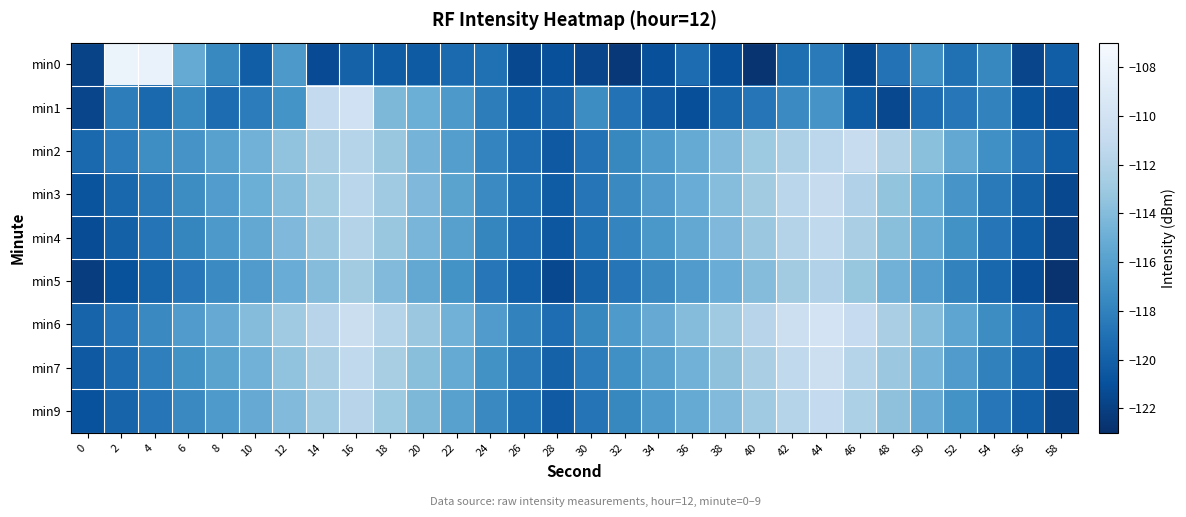

Reading left to right, what are all the values shown in this chart?

min0: 0=-121.8	2=-107.8	4=-108.1	6=-115.3	8=-117.5	10=-120.1	12=-116.4	14=-121.3	16=-119.9	18=-120.3	20=-120.4	22=-119.4	24=-119.0	26=-121.5	28=-121.0	30=-121.6	32=-122.5	34=-121.0	36=-119.3	38=-121.0	40=-122.6	42=-119.2	44=-118.4	46=-121.4	48=-118.9	50=-117.1	52=-119.0	54=-117.6	56=-121.6	58=-120.2
min1: 0=-121.6	2=-118.2	4=-119.5	6=-117.6	8=-119.3	10=-118.3	12=-116.9	14=-111.1	16=-110.2	18=-114.3	20=-115.0	22=-116.5	24=-118.2	26=-120.1	28=-119.8	30=-117.3	32=-118.9	34=-120.4	36=-121.1	38=-119.6	40=-118.7	42=-117.4	44=-116.8	46=-120.3	48=-121.5	50=-119.2	52=-118.6	54=-117.9	56=-120.8	58=-121.3
min2: 0=-119.5	2=-118.3	4=-117.2	6=-116.8	8=-115.9	10=-114.7	12=-113.5	14=-112.4	16=-111.8	18=-113.2	20=-114.6	22=-116.1	24=-117.8	26=-119.3	28=-120.5	30=-118.9	32=-117.6	34=-116.4	36=-115.3	38=-114.1	40=-113.0	42=-112.2	44=-111.5	46=-110.8	48=-112.0	50=-113.7	52=-115.4	54=-117.1	56=-118.8	58=-120.2
min3: 0=-120.8	2=-119.6	4=-118.5	6=-117.3	8=-116.2	10=-115.0	12=-113.9	14=-112.7	16=-111.6	18=-112.9	20=-114.2	22=-115.8	24=-117.4	26=-119.0	28=-120.3	30=-118.7	32=-117.5	34=-116.3	36=-115.1	38=-113.9	40=-112.8	42=-111.6	44=-110.9	46=-112.1	48=-113.4	50=-115.0	52=-116.7	54=-118.4	56=-120.0	58=-121.5
min4: 0=-121.2	2=-120.0	4=-118.8	6=-117.7	8=-116.5	10=-115.4	12=-114.2	14=-113.1	16=-111.9	18=-113.2	20=-114.5	22=-116.0	24=-117.7	26=-119.2	28=-120.6	30=-119.0	32=-117.8	34=-116.6	36=-115.4	38=-114.2	40=-113.1	42=-111.9	44=-111.2	46=-112.4	48=-113.8	50=-115.3	52=-117.0	54=-118.7	56=-120.3	58=-122.0
min5: 0=-122.1	2=-120.9	4=-119.7	6=-118.6	8=-117.4	10=-116.3	12=-115.1	14=-114.0	16=-112.8	18=-114.1	20=-115.4	22=-116.9	24=-118.6	26=-120.1	28=-121.5	30=-119.9	32=-118.7	34=-117.5	36=-116.3	38=-115.1	40=-114.0	42=-112.8	44=-112.1	46=-113.3	48=-114.7	50=-116.2	52=-117.9	54=-119.6	56=-121.2	58=-122.8
min6: 0=-119.8	2=-118.6	4=-117.5	6=-116.3	8=-115.2	10=-114.0	12=-112.9	14=-111.7	16=-110.6	18=-111.8	20=-113.1	22=-114.7	24=-116.3	26=-117.9	28=-119.2	30=-117.6	32=-116.4	34=-115.2	36=-114.0	38=-112.9	40=-111.7	42=-110.5	44=-109.9	46=-111.0	48=-112.4	50=-114.0	52=-115.6	54=-117.3	56=-118.9	58=-120.6
min7: 0=-120.5	2=-119.3	4=-118.1	6=-117.0	8=-115.8	10=-114.7	12=-113.5	14=-112.4	16=-111.2	18=-112.5	20=-113.8	22=-115.3	24=-117.0	26=-118.5	28=-119.9	30=-118.3	32=-117.1	34=-115.9	36=-114.7	38=-113.6	40=-112.4	42=-111.2	44=-110.5	46=-111.8	48=-113.1	50=-114.6	52=-116.3	54=-118.0	56=-119.6	58=-121.3
min9: 0=-121.0	2=-119.8	4=-118.7	6=-117.5	8=-116.4	10=-115.2	12=-114.1	14=-112.9	16=-111.7	18=-113.0	20=-114.3	22=-115.9	24=-117.5	26=-119.0	28=-120.4	30=-118.8	32=-117.6	34=-116.4	36=-115.3	38=-114.1	40=-112.9	42=-111.8	44=-111.1	46=-112.3	48=-113.6	50=-115.2	52=-116.9	54=-118.6	56=-120.1	58=-121.8